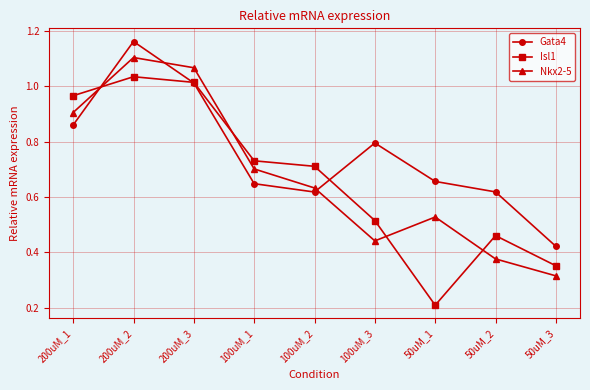

Count the number of categories in the chart.

9